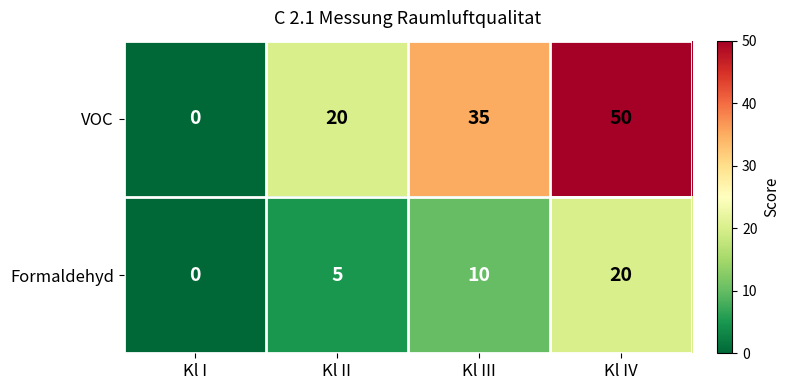

How many data points in Formaldehyd are less than 10?

2